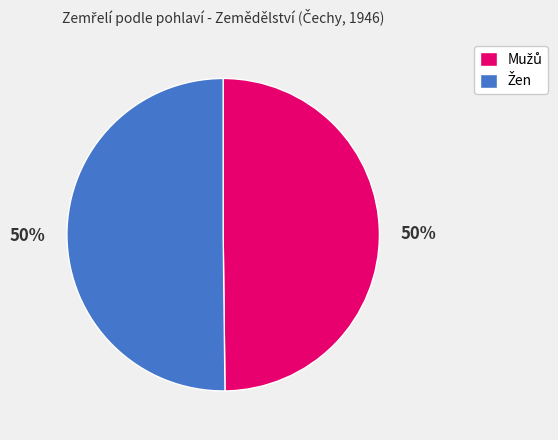

To the nearest percent, what is the average slice percentage?

50%